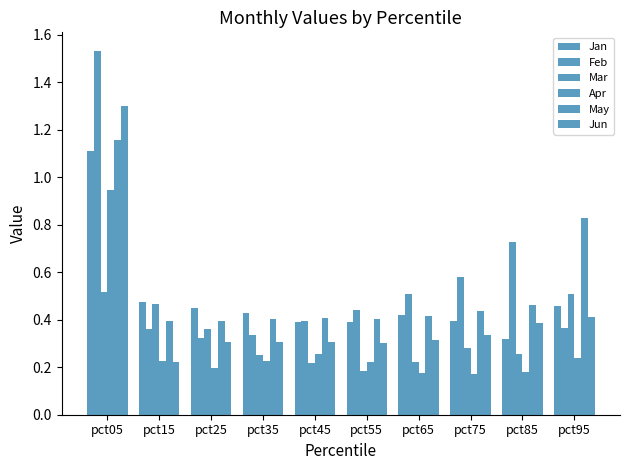

Which category has the lowest value in the Feb series?

pct25